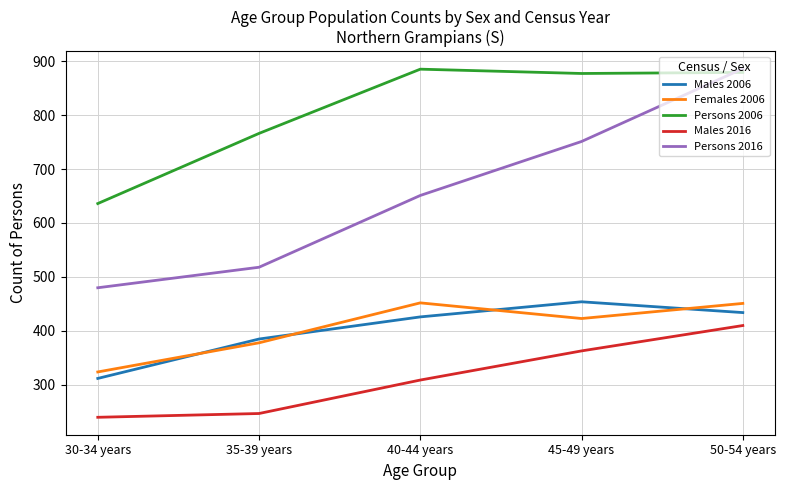

True or false: Males 2016 and Persons 2016 intersect in this chart.

False